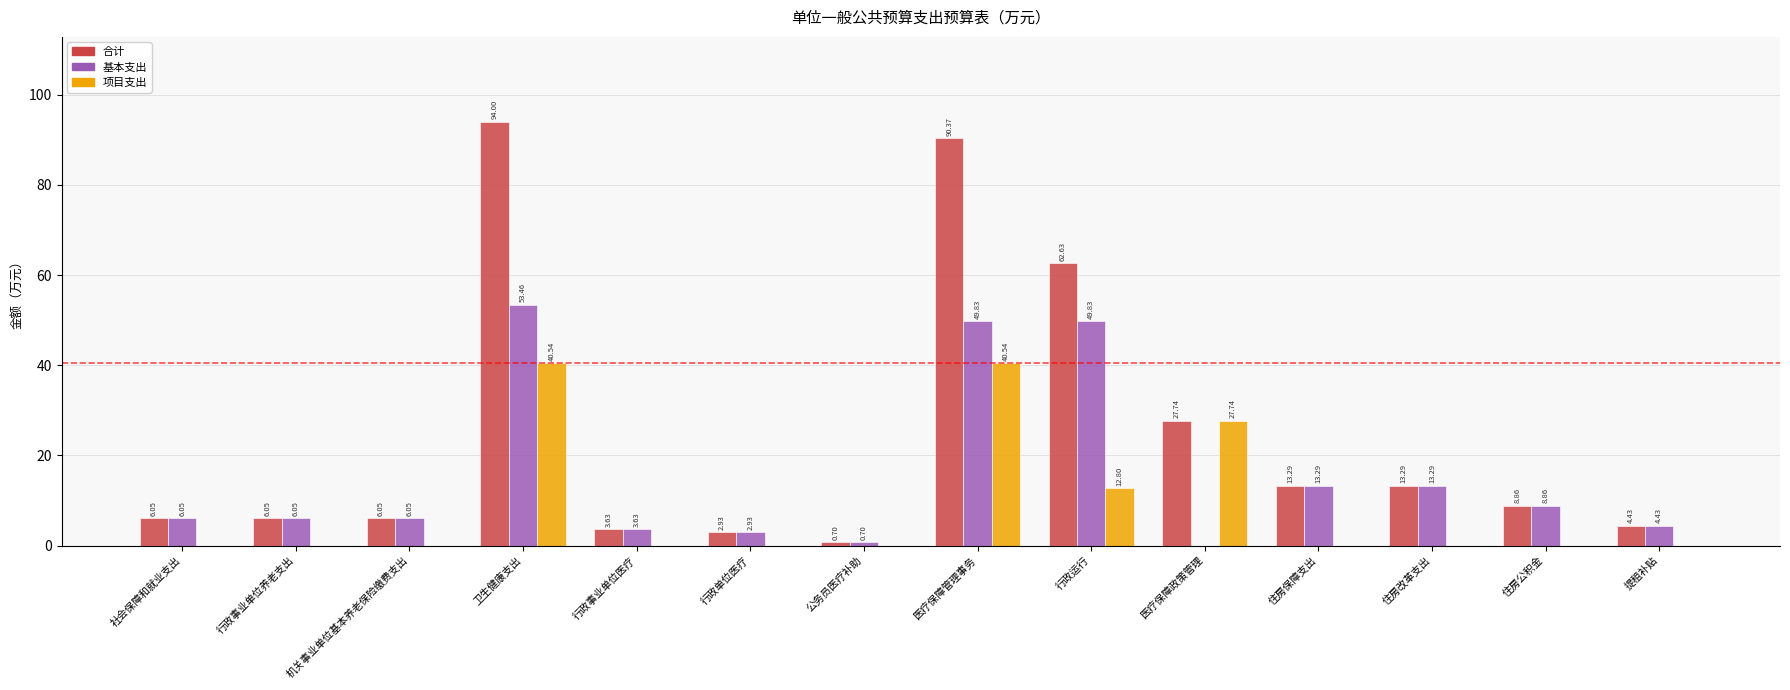

At which category does the chart reach its peak across all series?

卫生健康支出